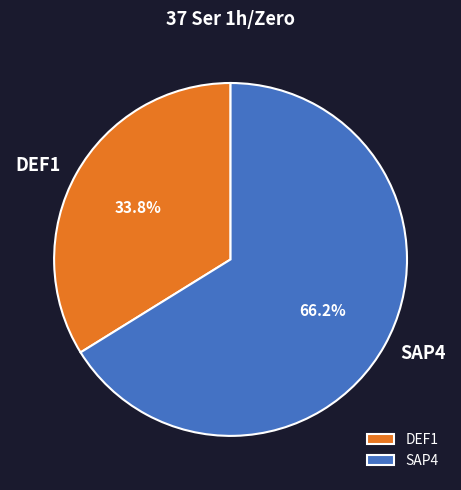

Which has a higher value, DEF1 or SAP4?

SAP4